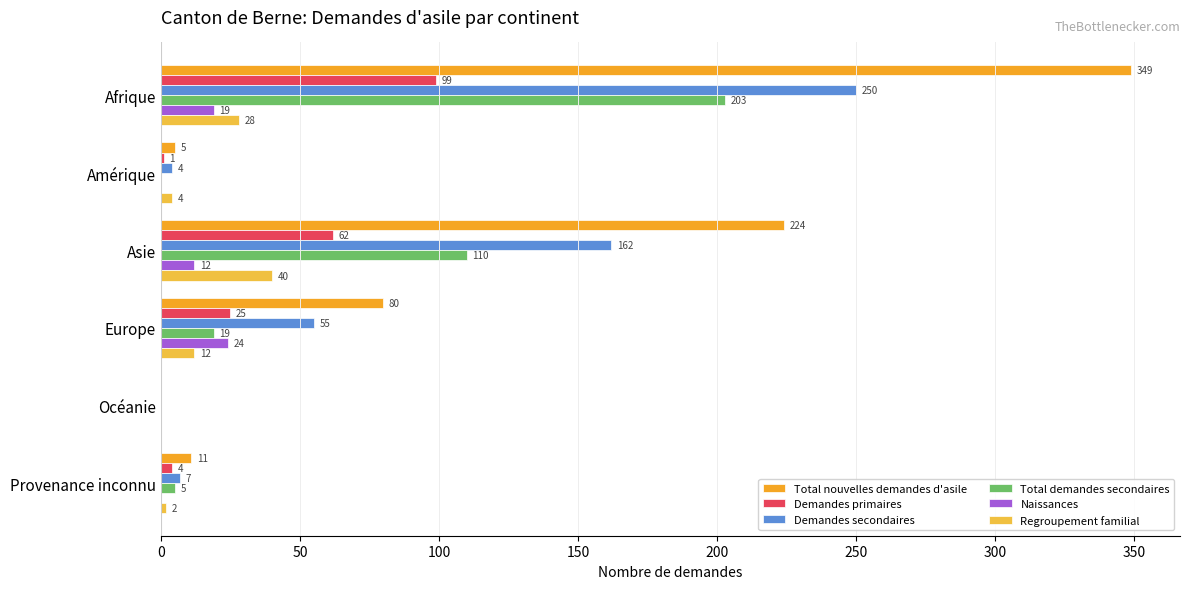

Which series has the largest range (max minus min)?

Total nouvelles demandes d'asile